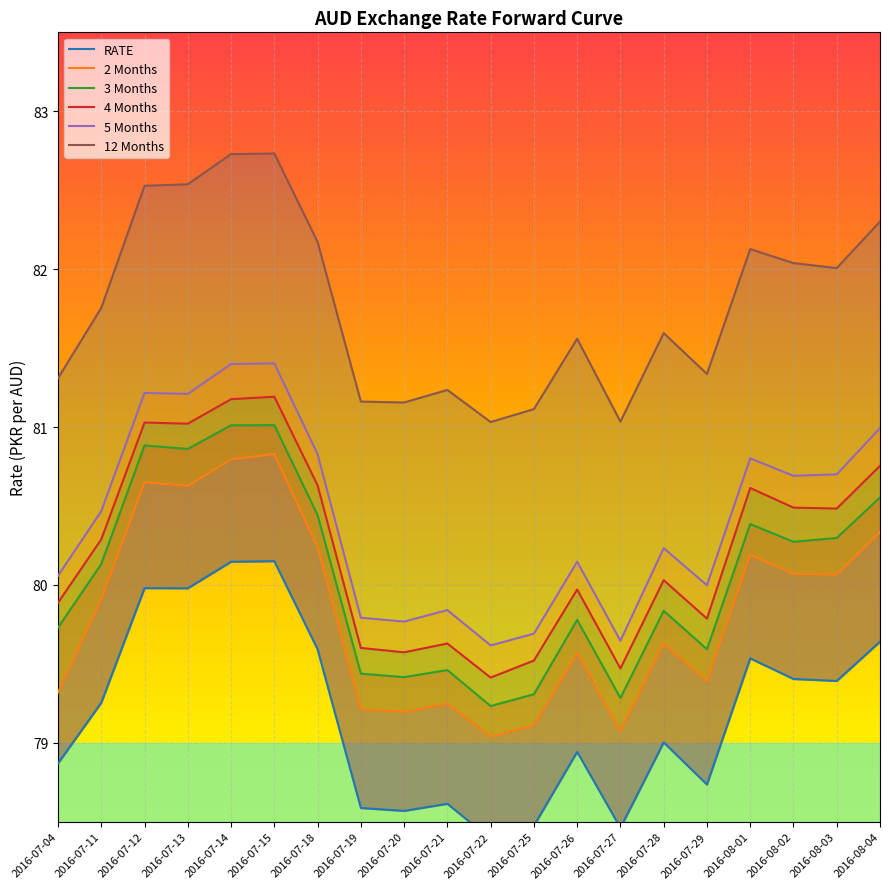

Reading left to right, extract all data points from this chart.

RATE: 2016-07-04=78.9	2016-07-11=79.3	2016-07-12=80.0	2016-07-13=80.0	2016-07-14=80.1	2016-07-15=80.2	2016-07-18=79.6	2016-07-19=78.6	2016-07-20=78.6	2016-07-21=78.6	2016-07-22=78.4	2016-07-25=78.5	2016-07-26=78.9	2016-07-27=78.5	2016-07-28=79.0	2016-07-29=78.7	2016-08-01=79.5	2016-08-02=79.4	2016-08-03=79.4	2016-08-04=79.6
2 Months: 2016-07-04=79.3	2016-07-11=79.9	2016-07-12=80.7	2016-07-13=80.6	2016-07-14=80.8	2016-07-15=80.8	2016-07-18=80.2	2016-07-19=79.2	2016-07-20=79.2	2016-07-21=79.2	2016-07-22=79.0	2016-07-25=79.1	2016-07-26=79.6	2016-07-27=79.1	2016-07-28=79.6	2016-07-29=79.4	2016-08-01=80.2	2016-08-02=80.1	2016-08-03=80.1	2016-08-04=80.3
3 Months: 2016-07-04=79.7	2016-07-11=80.1	2016-07-12=80.9	2016-07-13=80.9	2016-07-14=81.0	2016-07-15=81.0	2016-07-18=80.4	2016-07-19=79.4	2016-07-20=79.4	2016-07-21=79.5	2016-07-22=79.2	2016-07-25=79.3	2016-07-26=79.8	2016-07-27=79.3	2016-07-28=79.8	2016-07-29=79.6	2016-08-01=80.4	2016-08-02=80.3	2016-08-03=80.3	2016-08-04=80.6
4 Months: 2016-07-04=79.9	2016-07-11=80.3	2016-07-12=81.0	2016-07-13=81.0	2016-07-14=81.2	2016-07-15=81.2	2016-07-18=80.6	2016-07-19=79.6	2016-07-20=79.6	2016-07-21=79.6	2016-07-22=79.4	2016-07-25=79.5	2016-07-26=80.0	2016-07-27=79.5	2016-07-28=80.0	2016-07-29=79.8	2016-08-01=80.6	2016-08-02=80.5	2016-08-03=80.5	2016-08-04=80.8
5 Months: 2016-07-04=80.1	2016-07-11=80.5	2016-07-12=81.2	2016-07-13=81.2	2016-07-14=81.4	2016-07-15=81.4	2016-07-18=80.8	2016-07-19=79.8	2016-07-20=79.8	2016-07-21=79.8	2016-07-22=79.6	2016-07-25=79.7	2016-07-26=80.1	2016-07-27=79.6	2016-07-28=80.2	2016-07-29=80.0	2016-08-01=80.8	2016-08-02=80.7	2016-08-03=80.7	2016-08-04=81.0
12 Months: 2016-07-04=81.3	2016-07-11=81.8	2016-07-12=82.5	2016-07-13=82.5	2016-07-14=82.7	2016-07-15=82.7	2016-07-18=82.2	2016-07-19=81.2	2016-07-20=81.2	2016-07-21=81.2	2016-07-22=81.0	2016-07-25=81.1	2016-07-26=81.6	2016-07-27=81.0	2016-07-28=81.6	2016-07-29=81.3	2016-08-01=82.1	2016-08-02=82.0	2016-08-03=82.0	2016-08-04=82.3